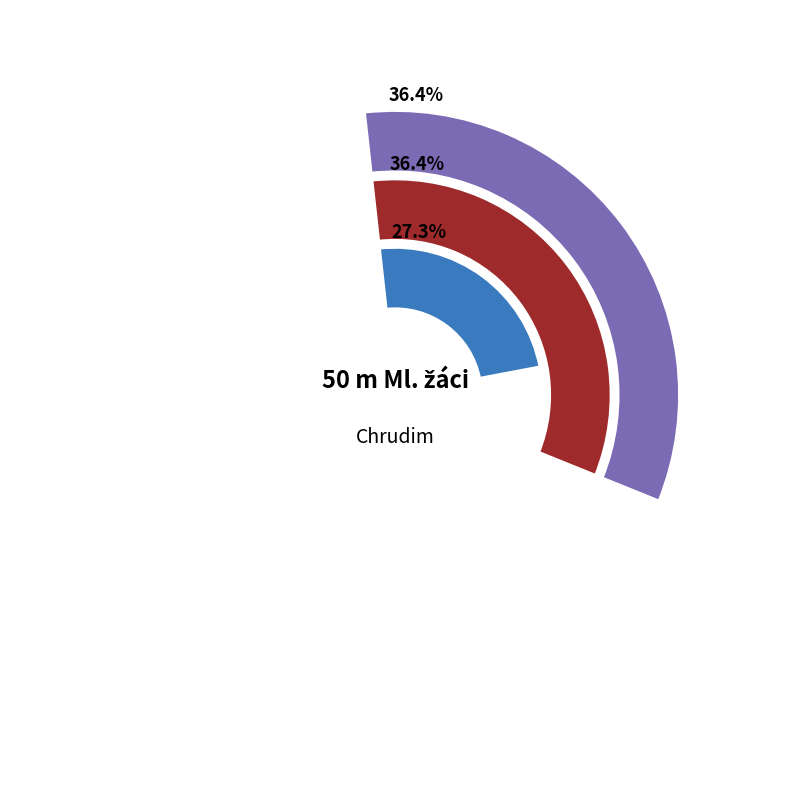

What percentage is the Běh 03 slice, to the nearest percent?

22%